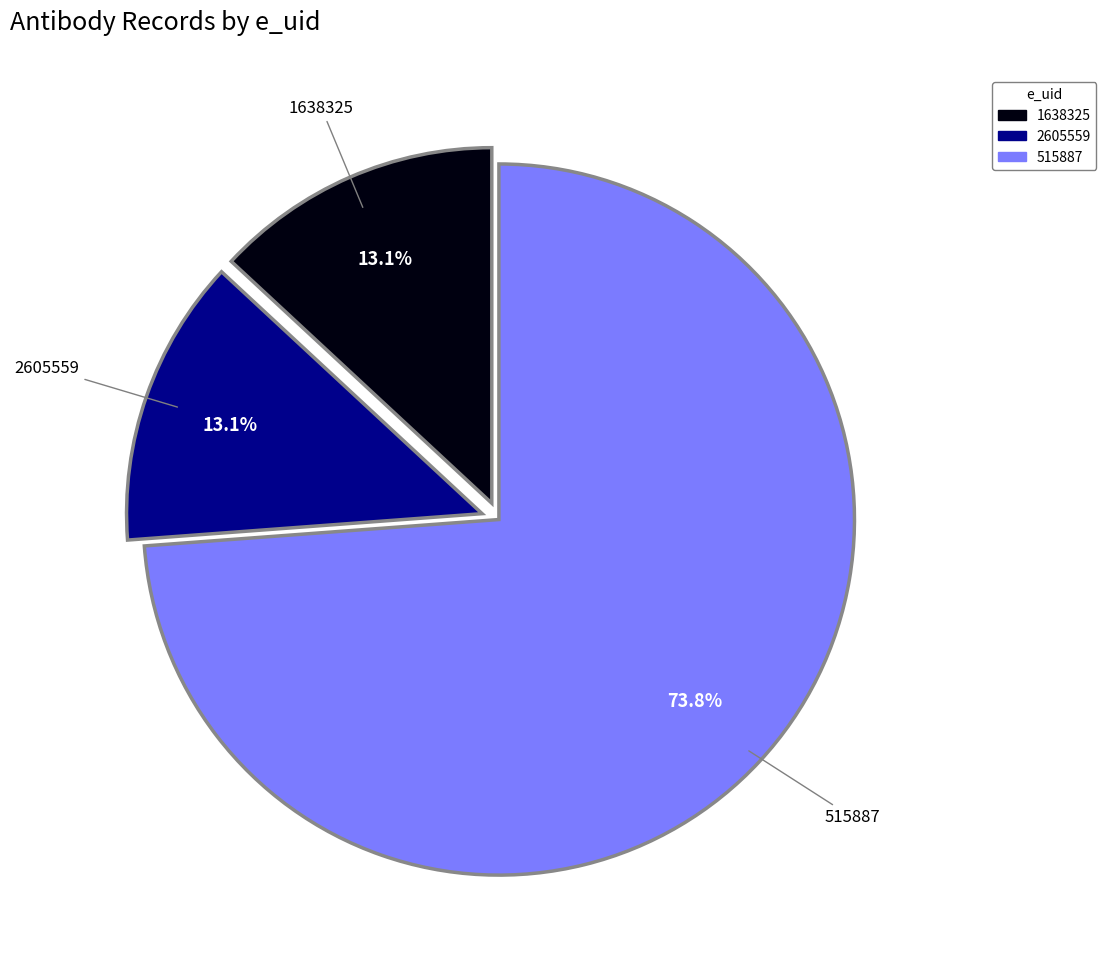

What portion of the pie excludes 515887?

26.2%